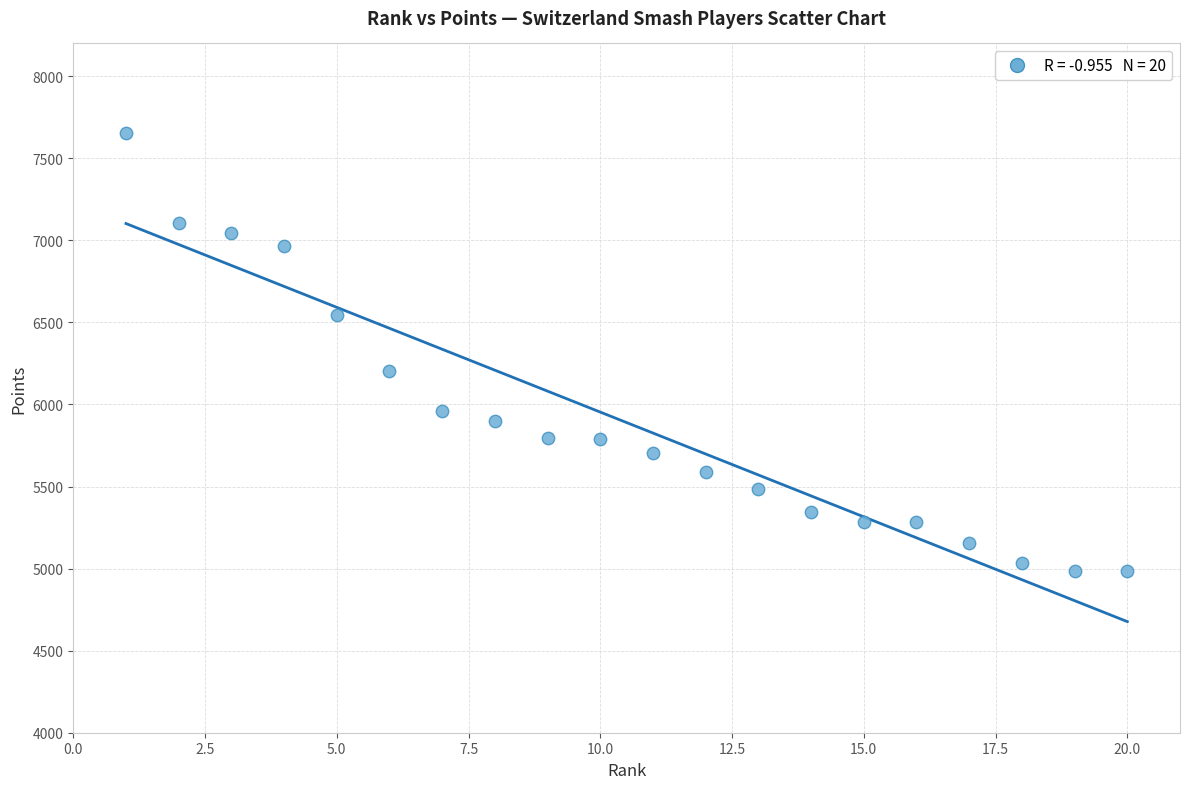

What is the range of X values (max minus min)?

19